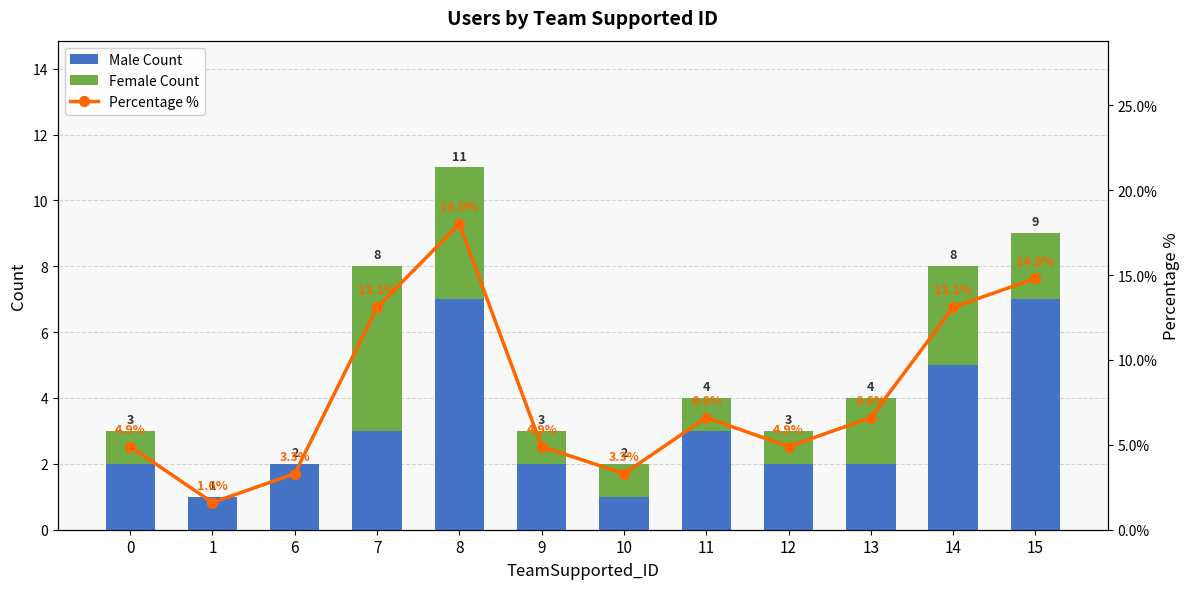

What is the sum of the Female Count values at 11 and 10?

2.0